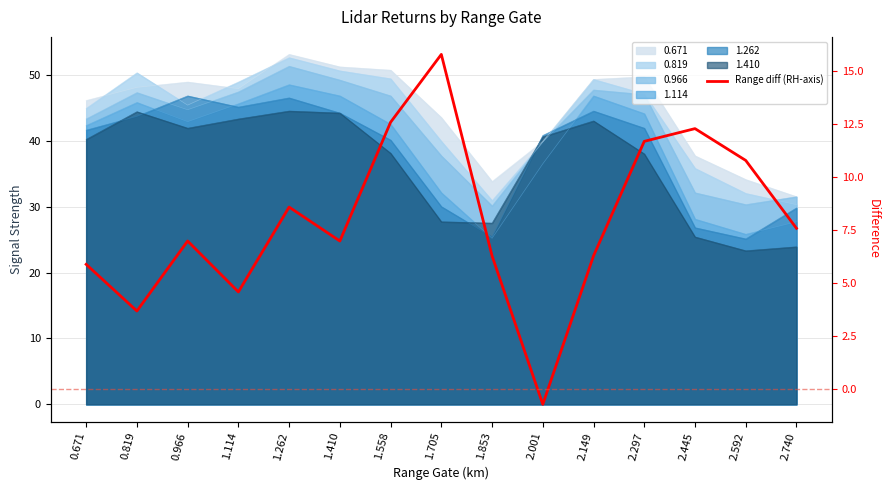

What is the difference between the maximum and minimum values?

16.5